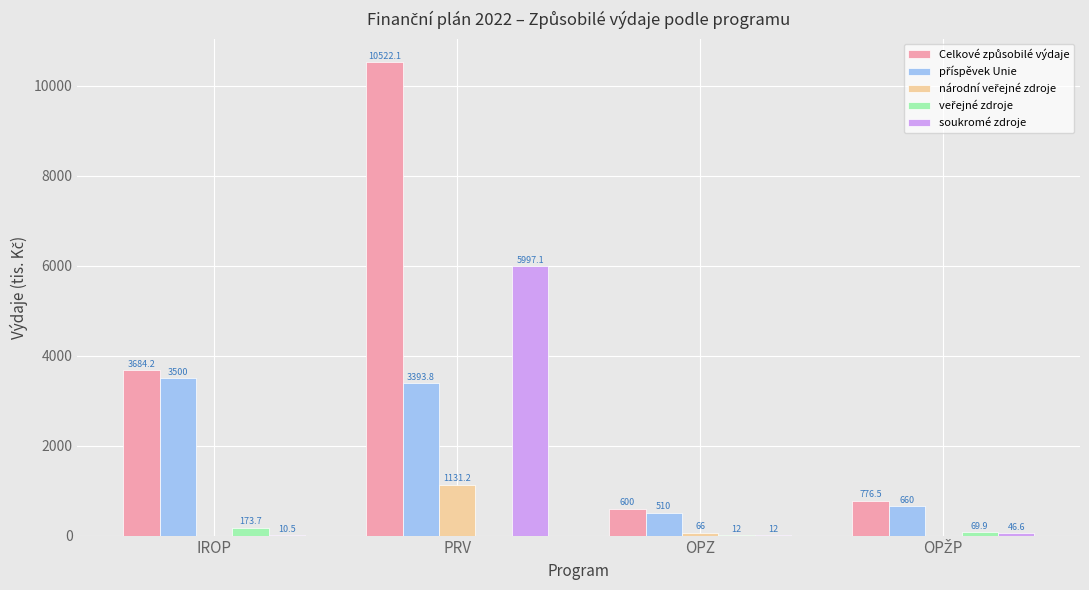

What is the greatest value displayed?

10522.1